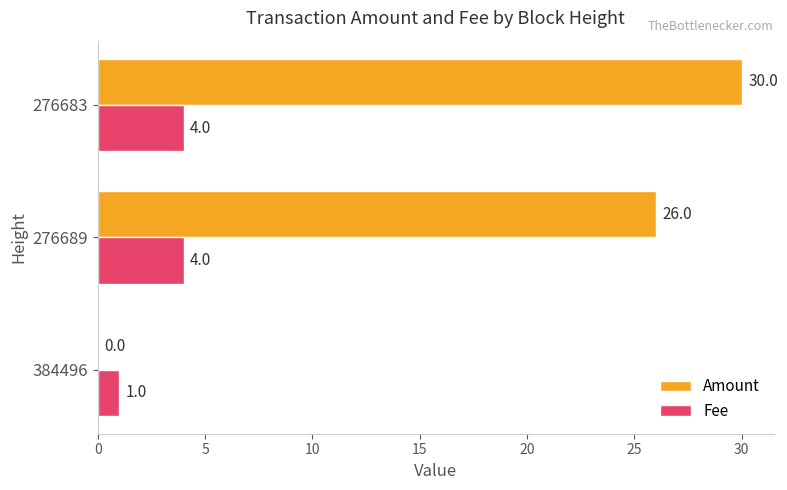

What is the sum of the Fee values at 384496 and 276683?

5